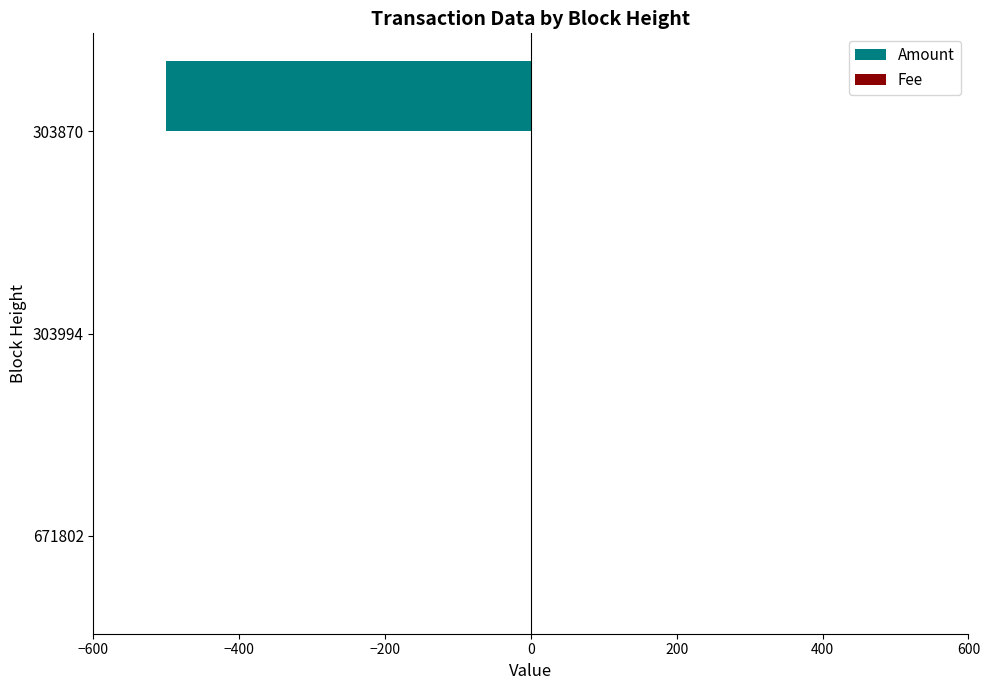

Between 303994 and 303870, which series saw the biggest shift?

Amount